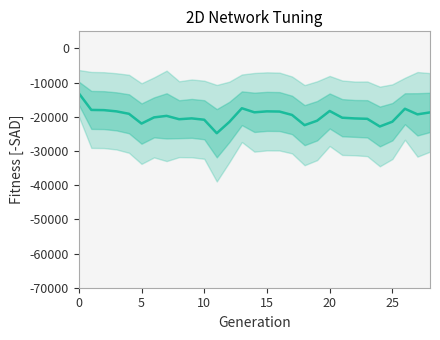

How many categories are shown in the chart?

29